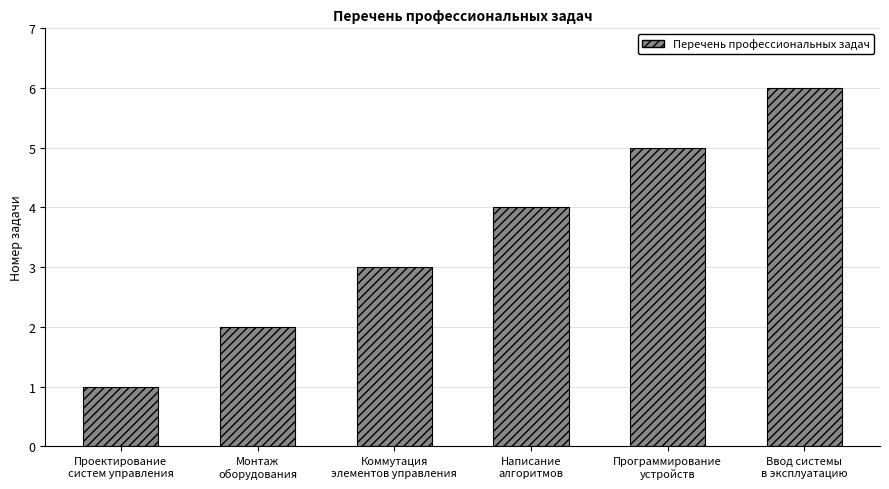

What is the sum of the values at Коммутация
элементов управления and Написание
алгоритмов?

7